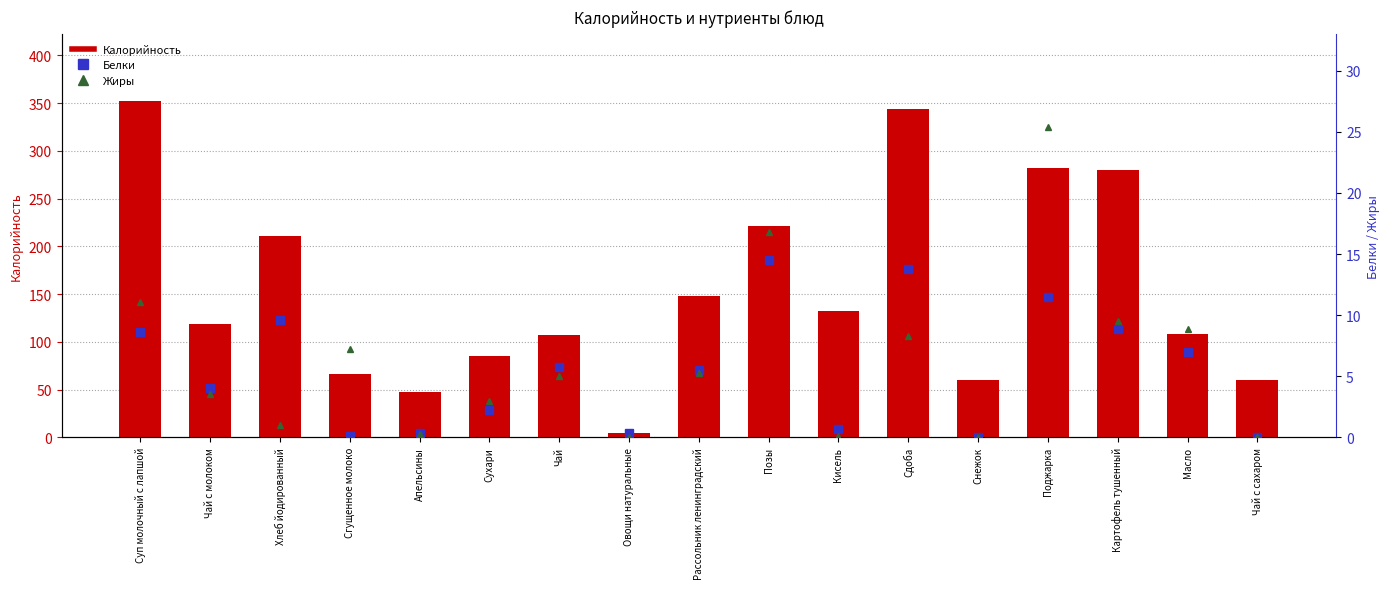

What is the value of the Калорийность bar at the 12th from the left?

344.0